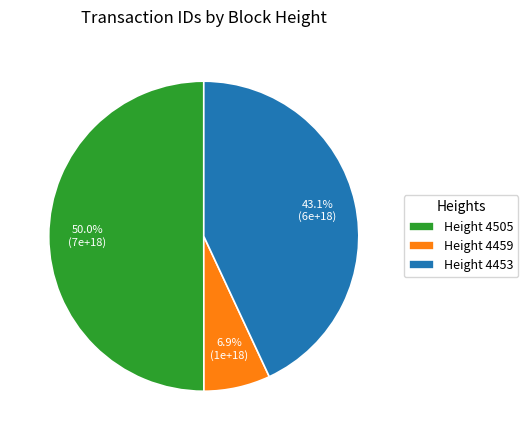

Rank the categories by value from lowest to highest.

Height 4459, Height 4453, Height 4505